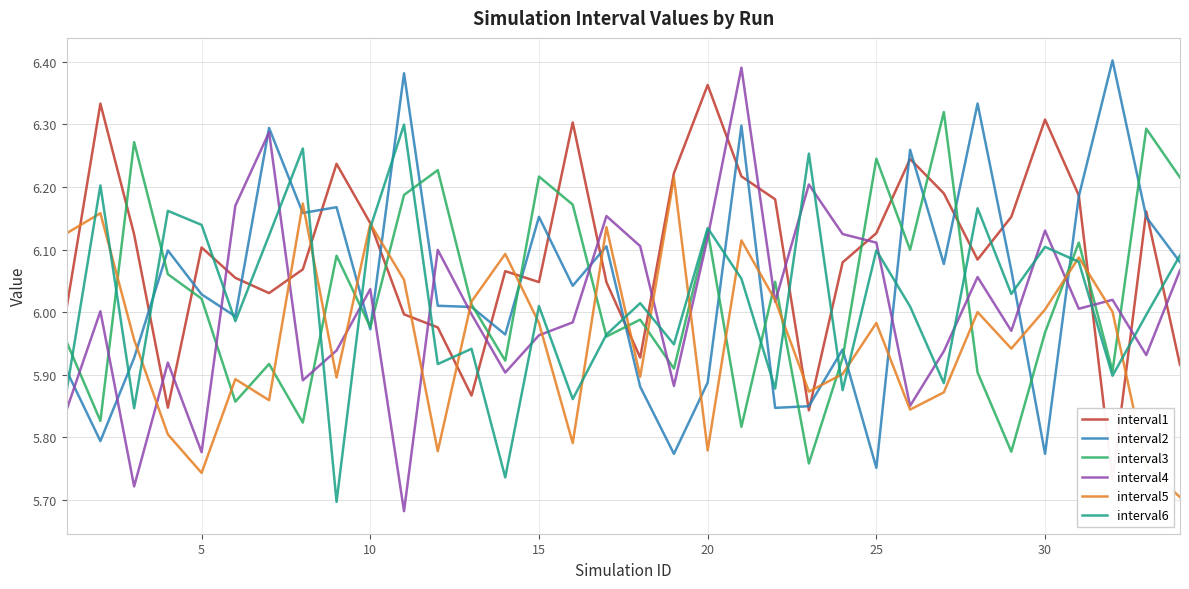

How many values in the interval4 series are below 6?

16